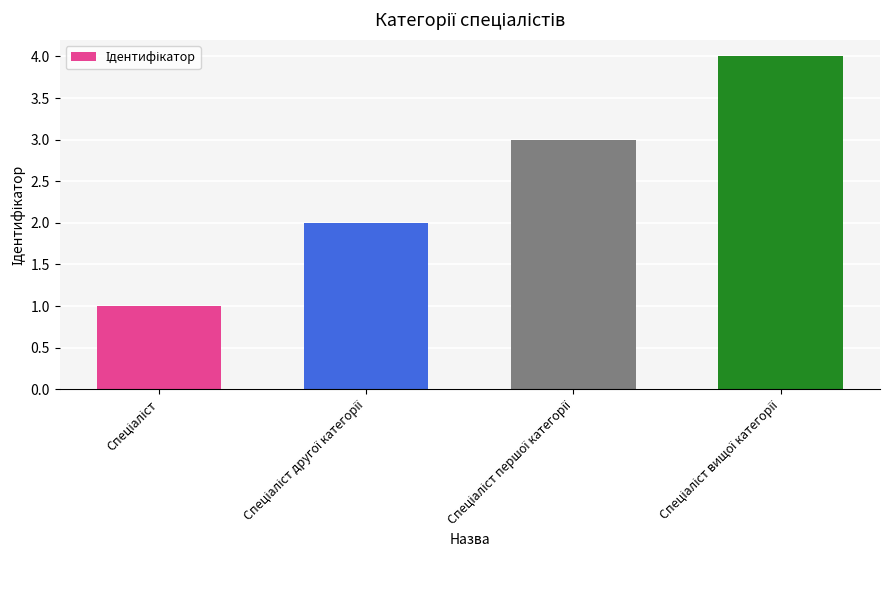

What is the difference between the maximum and minimum values?

3